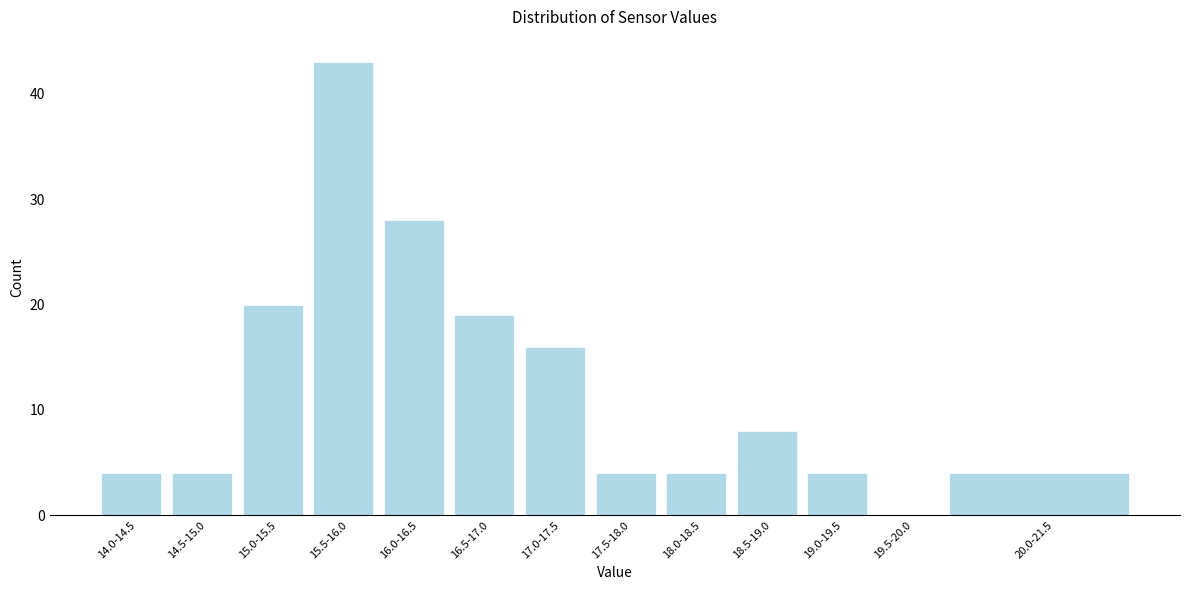

Reading right to left, transcribe all the data shown in this chart.

20.0-21.5=4	19.5-20.0=0	19.0-19.5=4	18.5-19.0=8	18.0-18.5=4	17.5-18.0=4	17.0-17.5=16	16.5-17.0=19	16.0-16.5=28	15.5-16.0=43	15.0-15.5=20	14.5-15.0=4	14.0-14.5=4